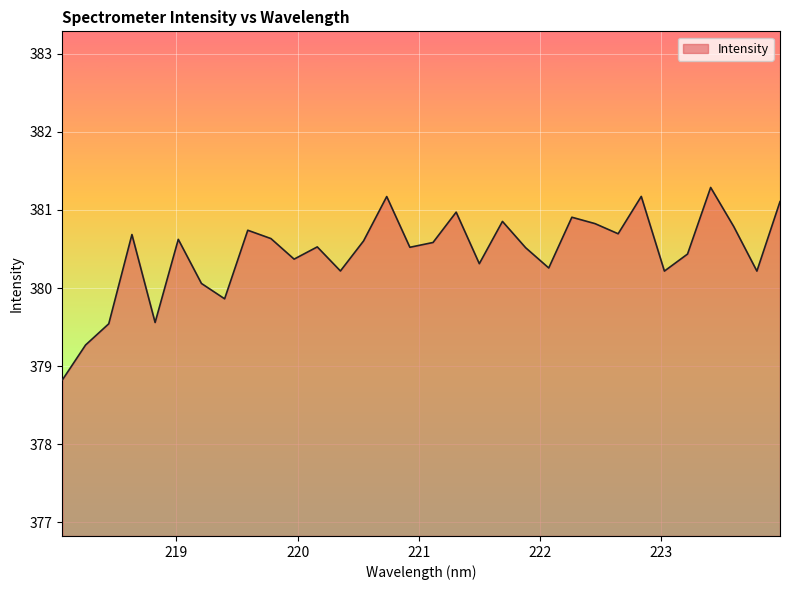

What is the maximum value shown in the chart?

381.3